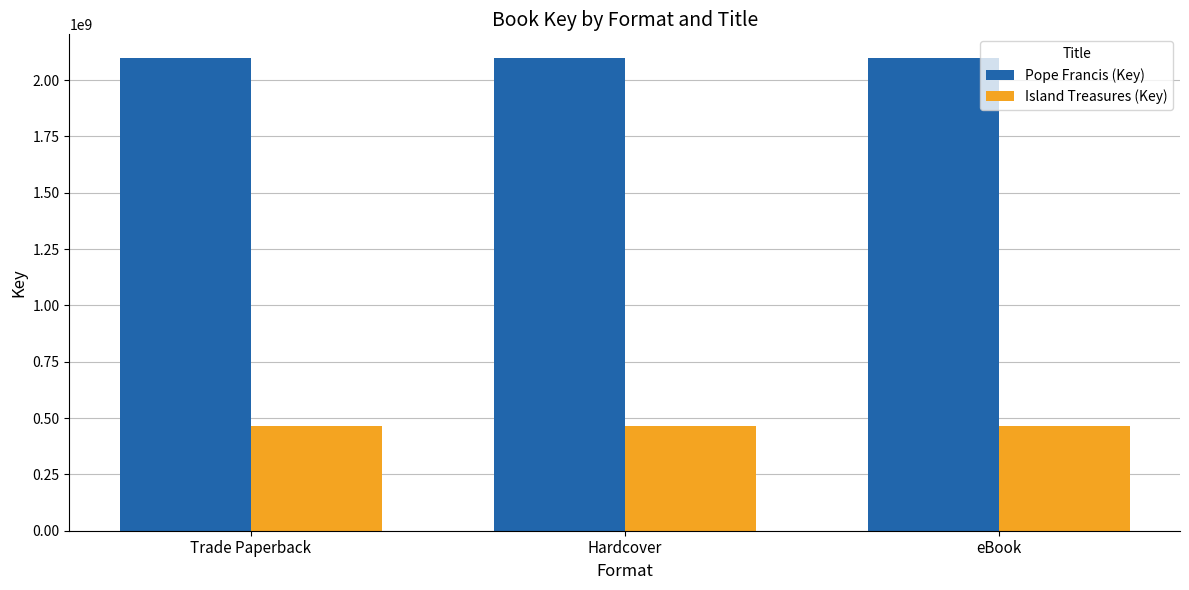

How many bars are there in each group?

2